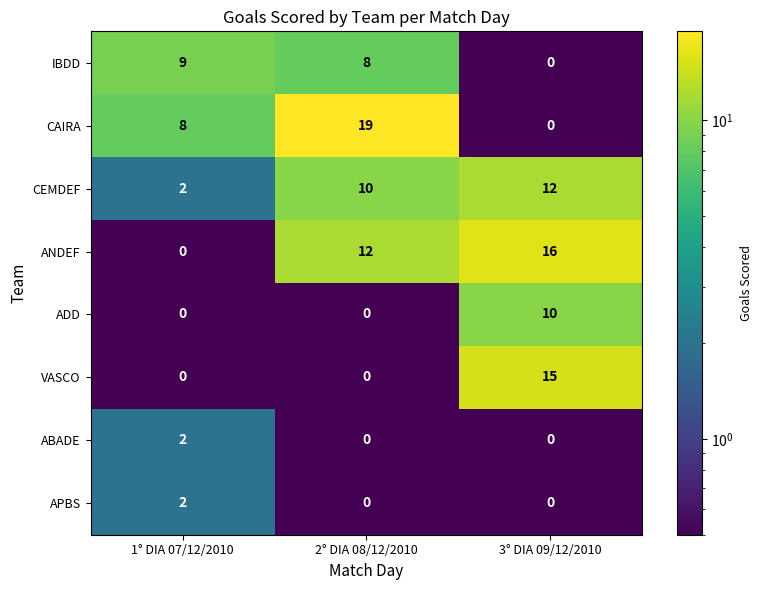

The IBDD series shows 9 at 1° DIA 07/12/2010. True or false?

True